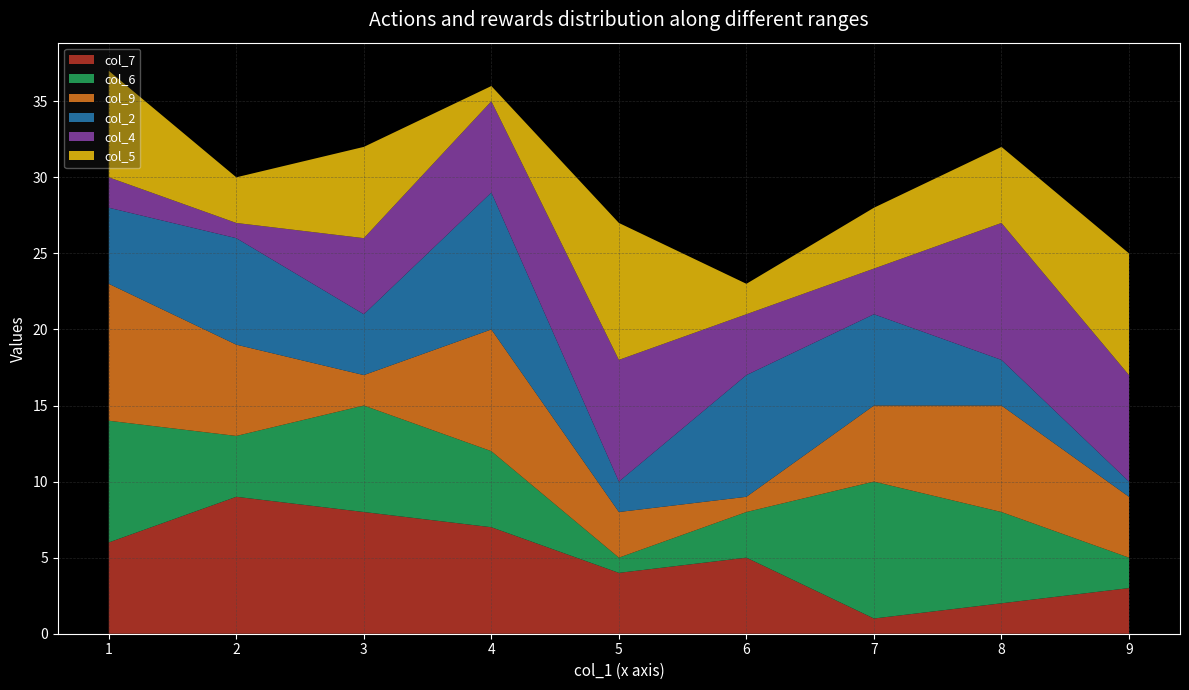

The col_7 series shows 9 at 2. True or false?

True